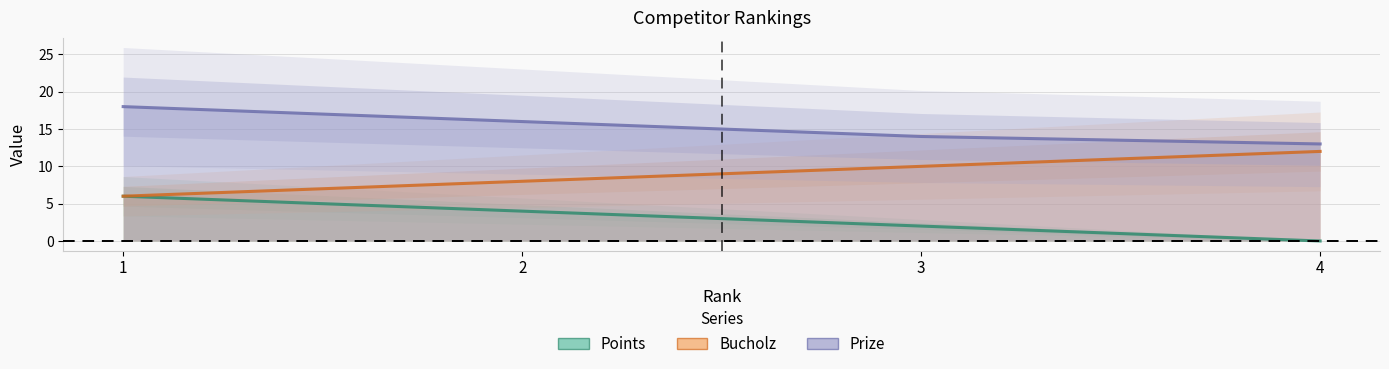

Reading right to left, transcribe all the data shown in this chart.

Points: 0	2	4	6
Bucholz: 12	10	8	6
Prize: 13	14	16	18